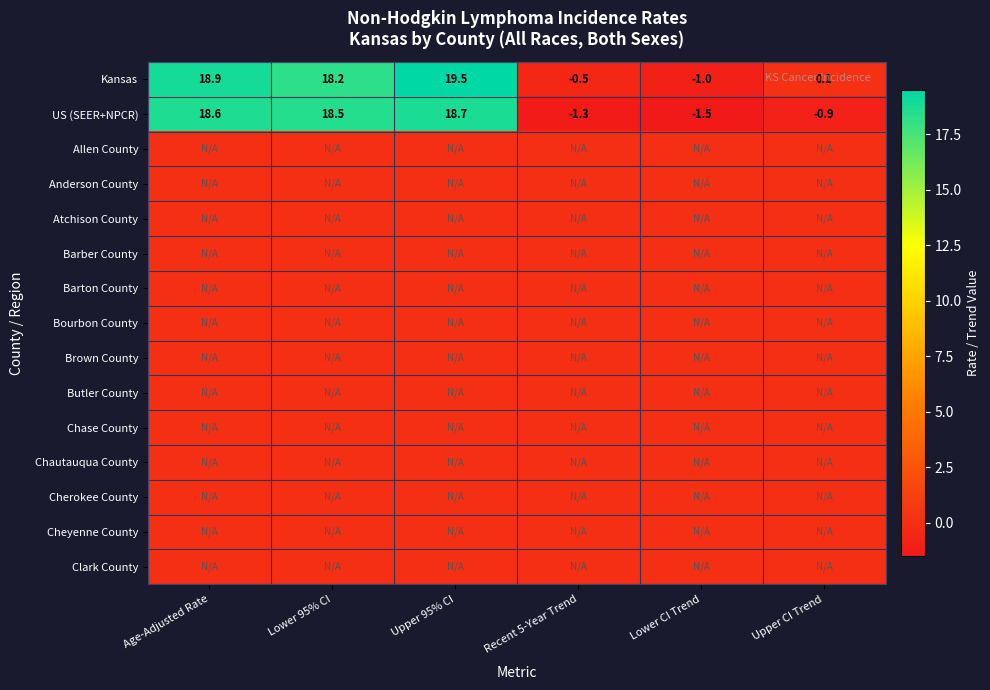

The Kansas series shows 12.6 at Upper 95% CI. True or false?

False